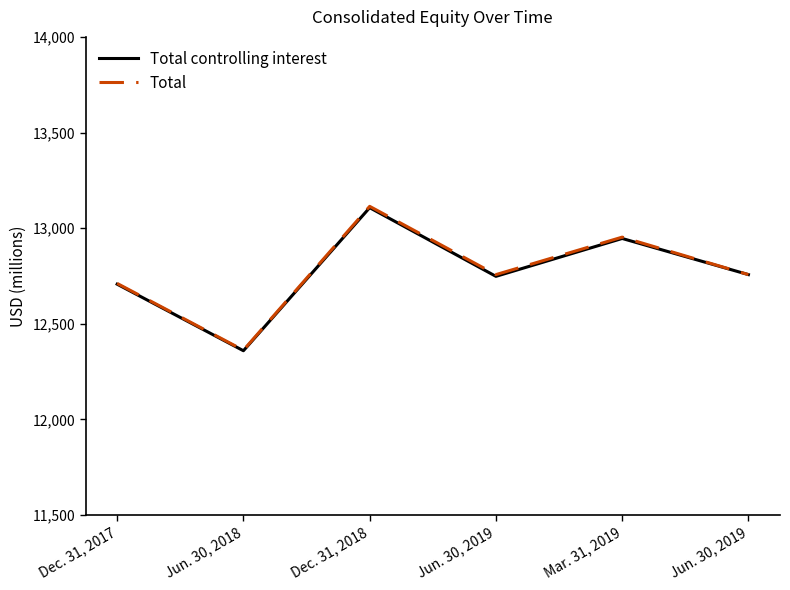

At which category is the sum across all series the highest?

Dec. 31, 2018